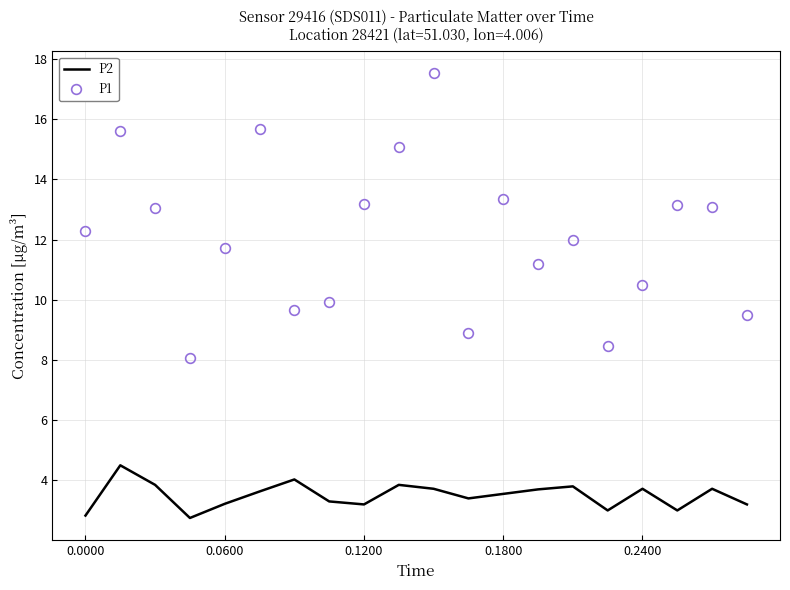

What is the average value of the P1 series?

12.1